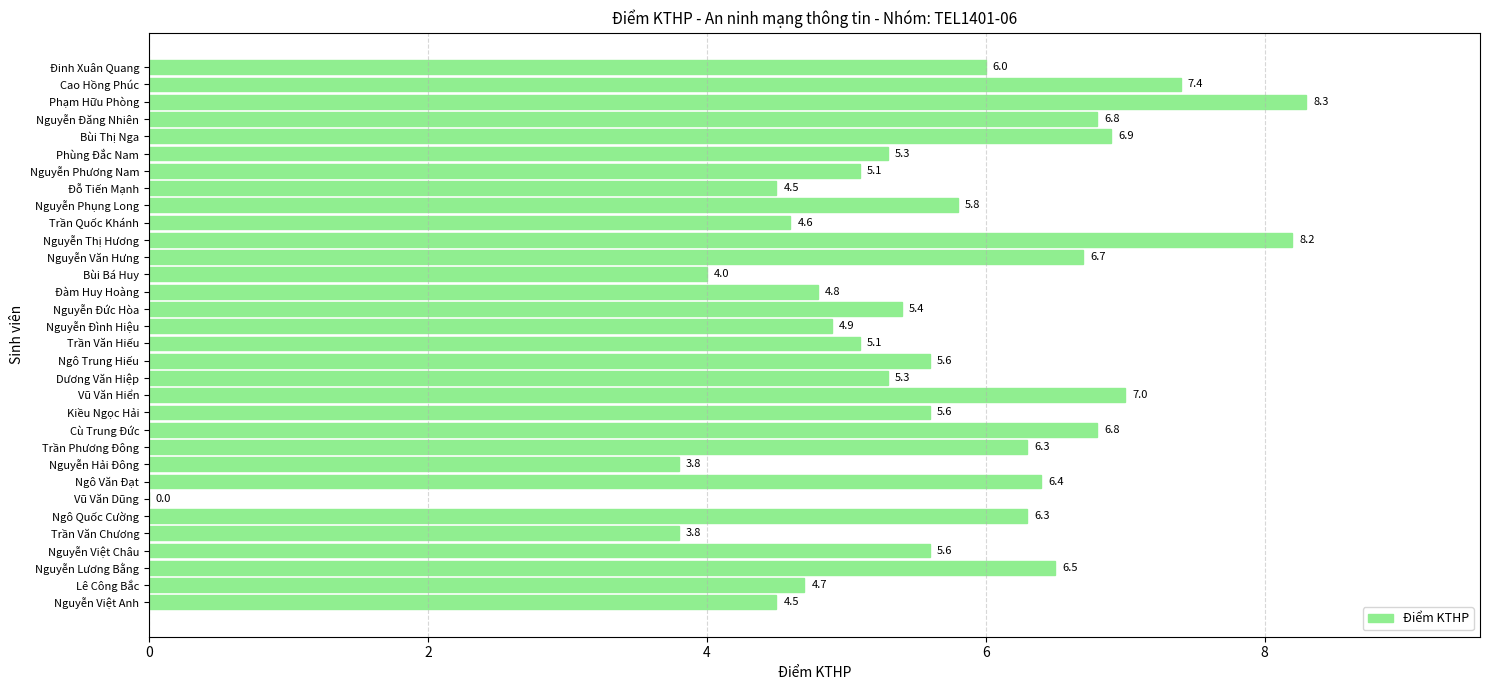

What is the change in value from Cù Trung Đức to Nguyễn Đức Hòa?

-1.4